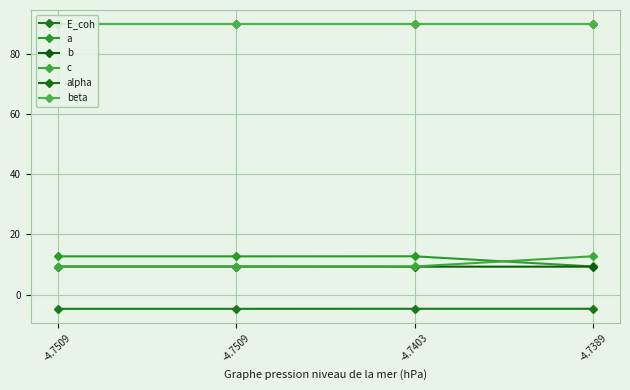

Which series has the largest range (max minus min)?

c